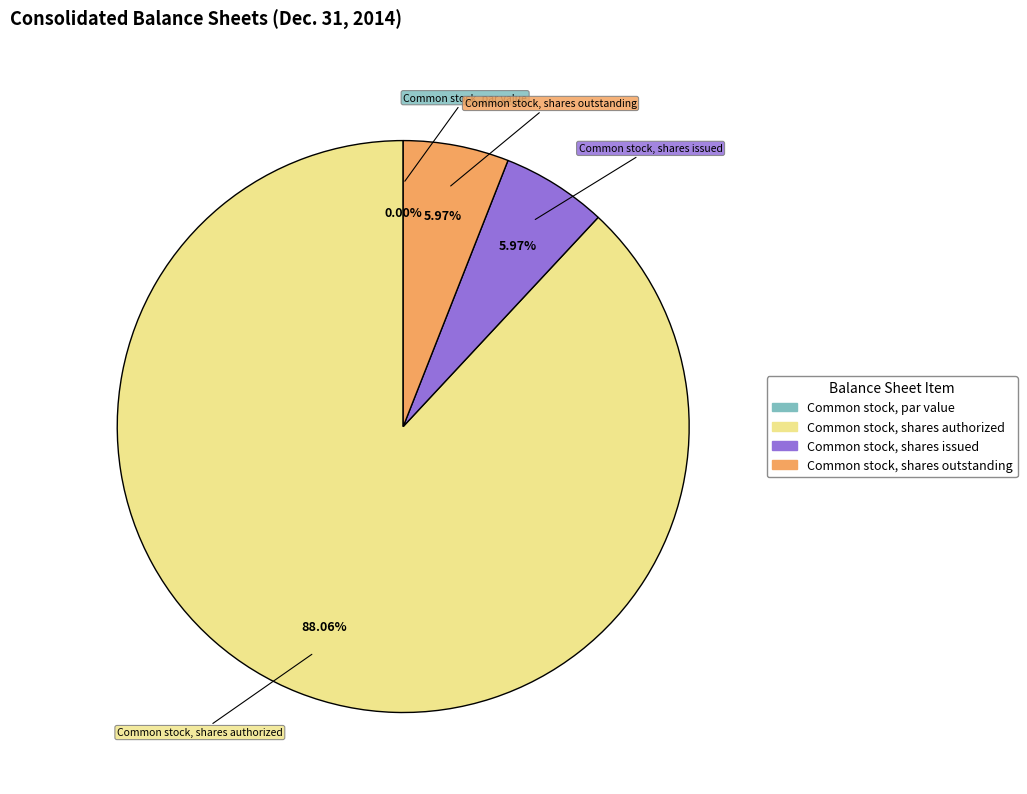

Which slice is the smallest?

Common stock, par value